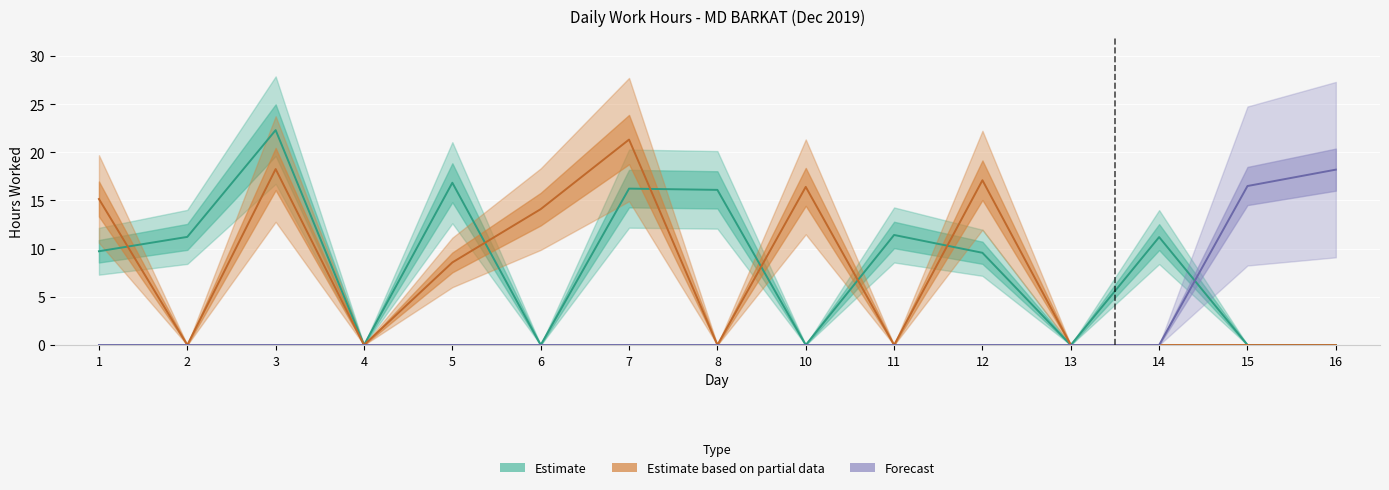

Does the chart display data point markers on the line(s)?

No